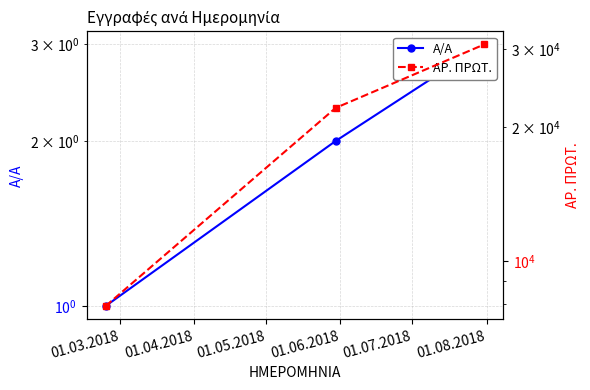

True or false: Α/Α has a value of 2 at 01.05.2018.

False